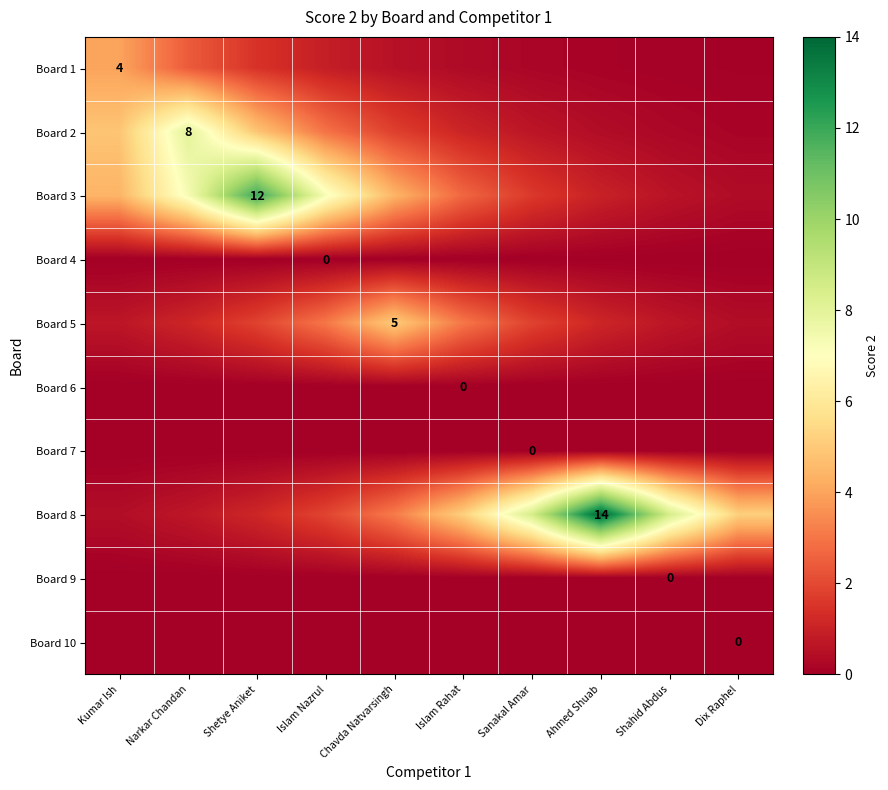

Between Narkar Chandan and Shetye Aniket, which is larger?

Narkar Chandan